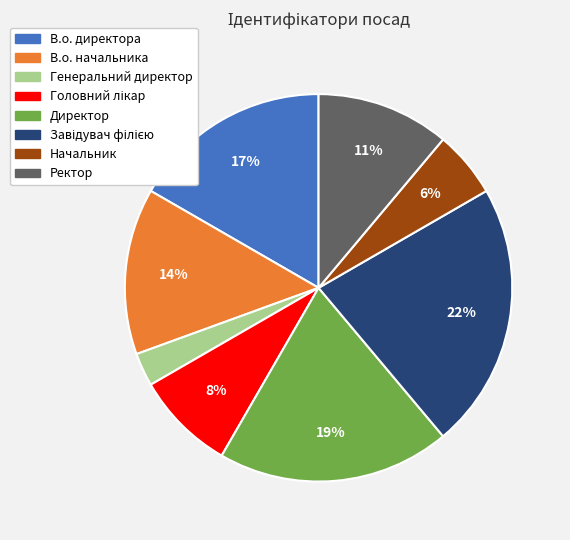

What is the smallest slice in the pie chart?

Генеральний директор